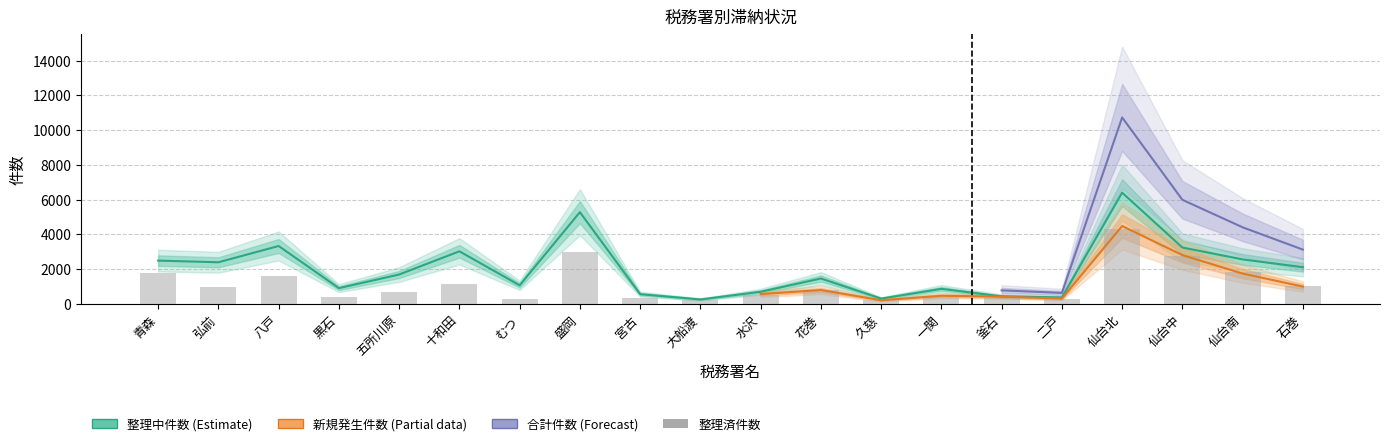

What is the label of the 8th bar from the right?

久慈